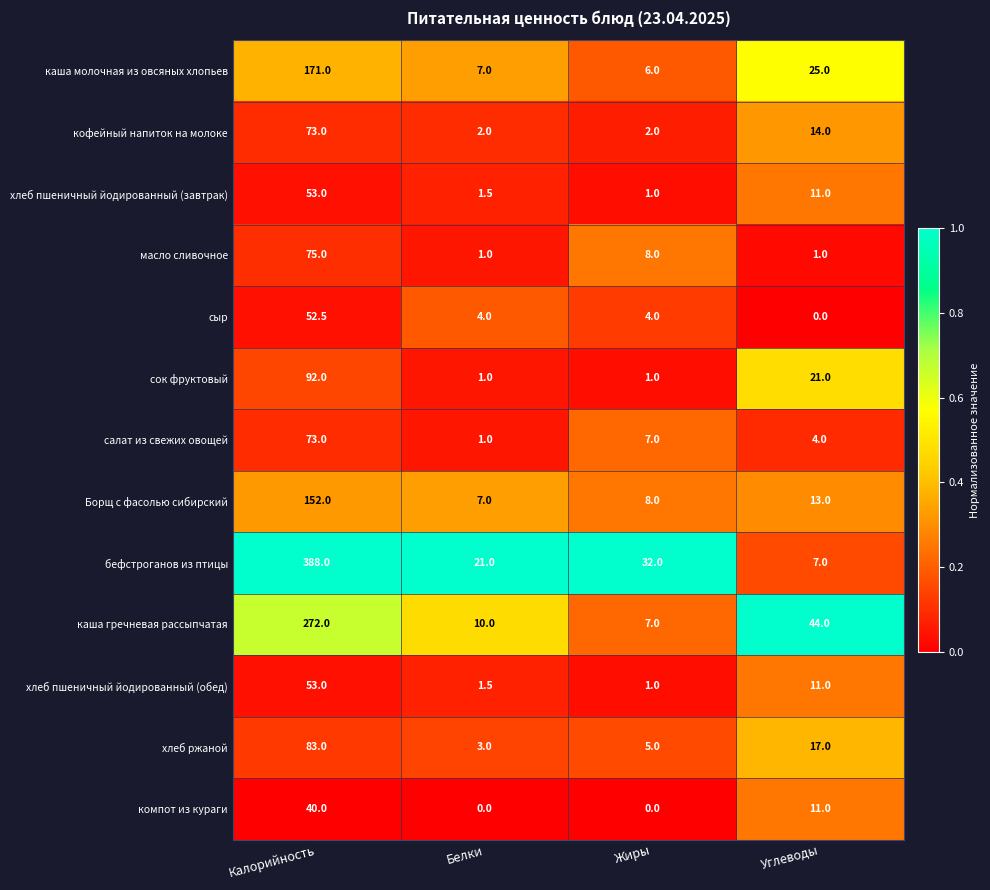

Which series has the largest range (max minus min)?

бефстроганов из птицы